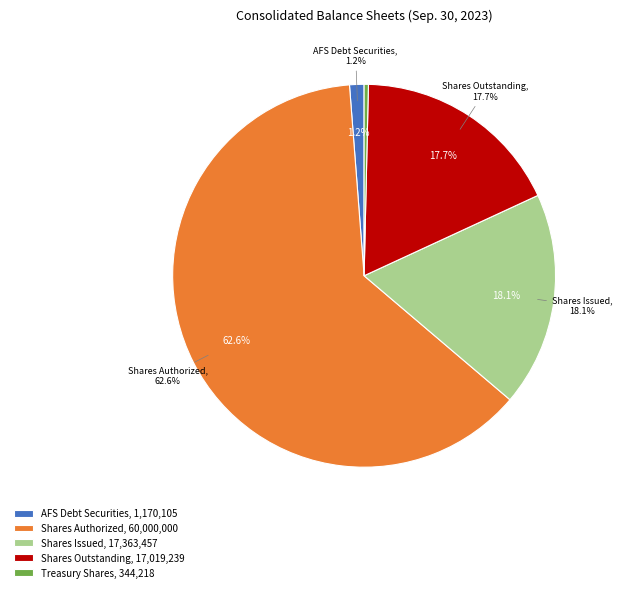

To the nearest percent, what is the combined percentage of Common stock, shares authorized and Common stock, shares outstanding?

80%